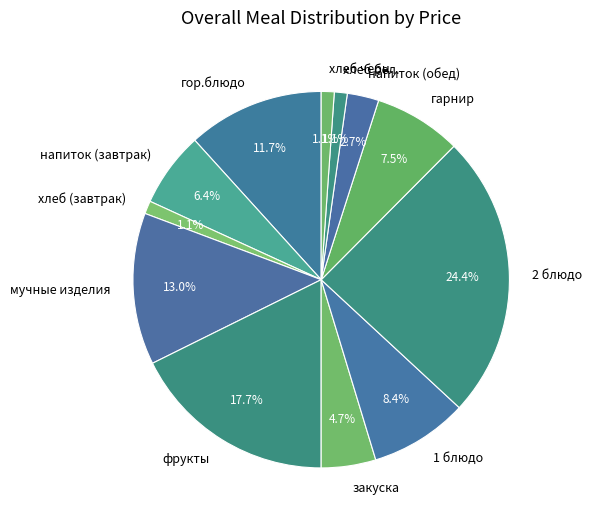

Does any single category account for the majority?

No